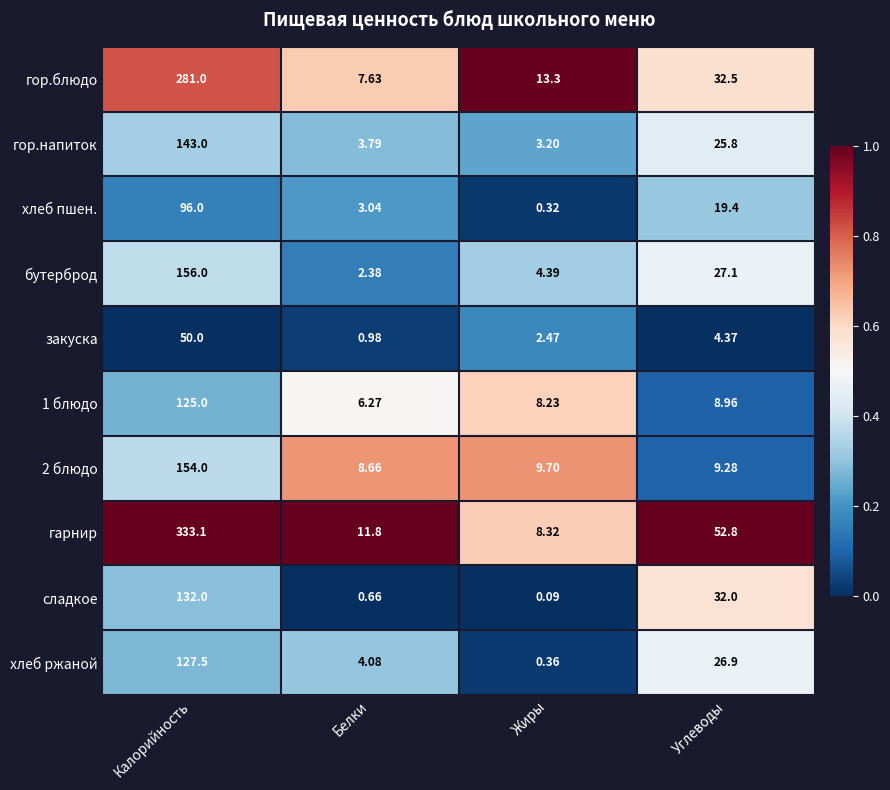

At which label does 1 блюдо first exceed 8?

Калорийность